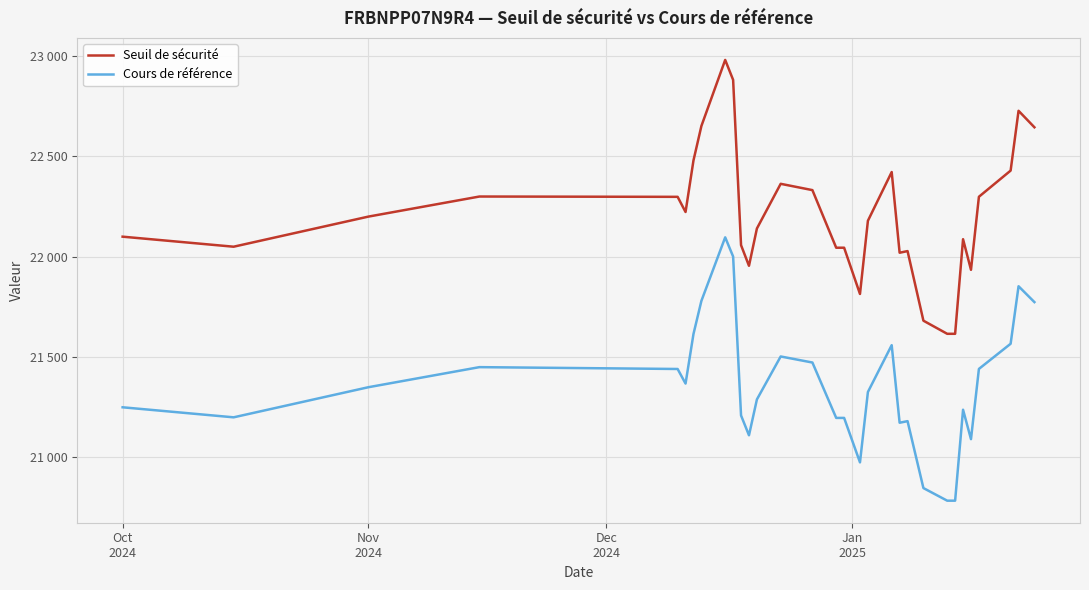

Does the chart display data point markers on the line(s)?

No